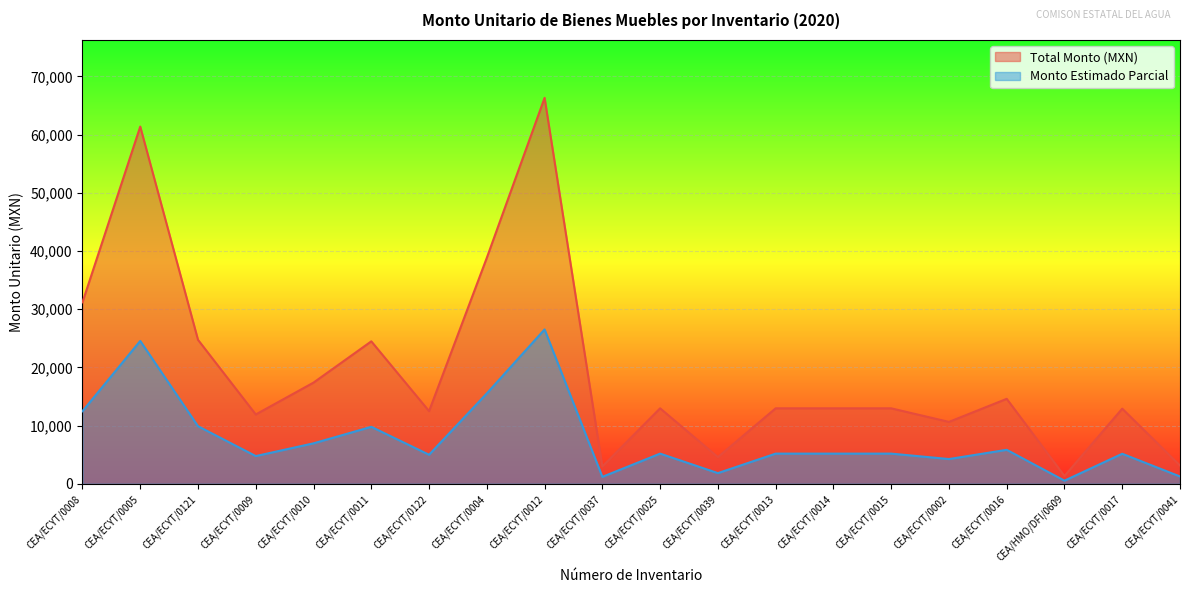

What is the difference between the maximum and minimum values?

64970.5